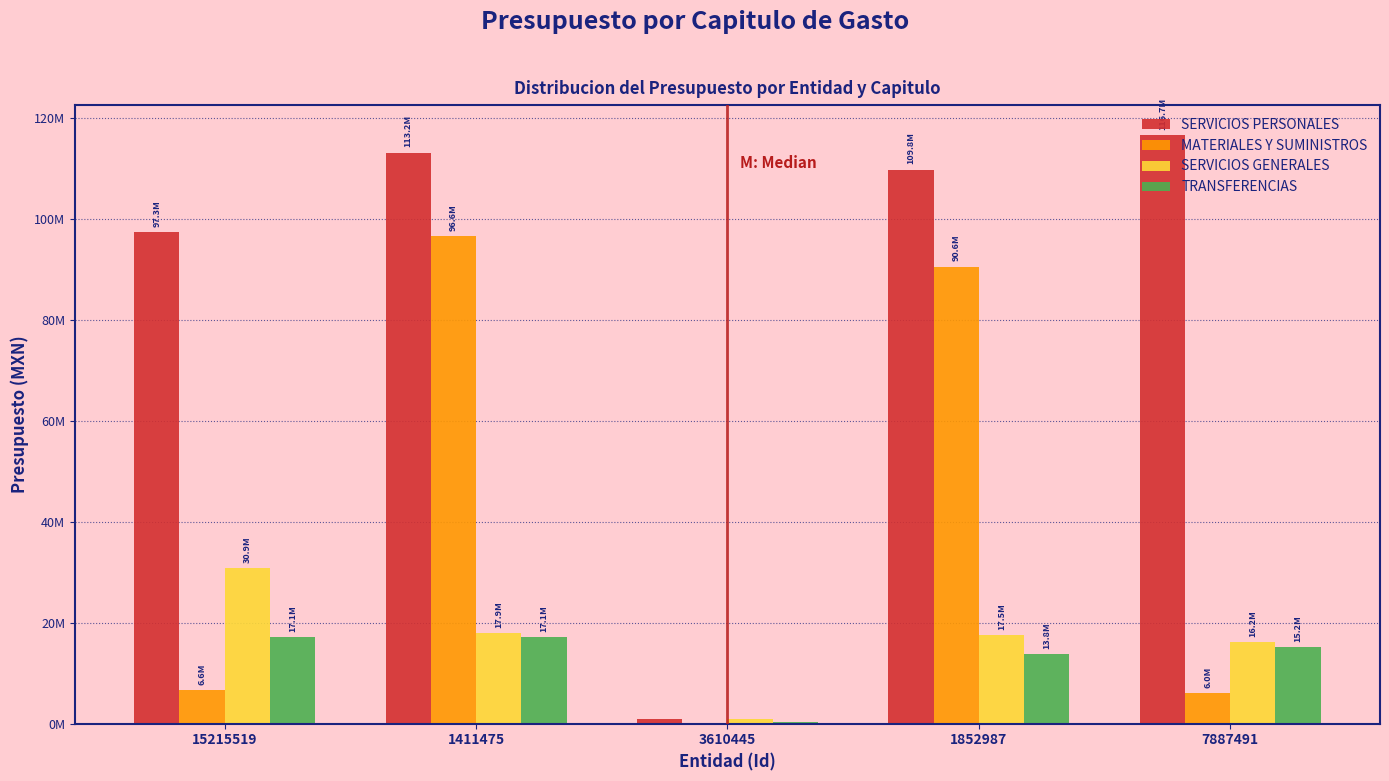

What are all the series names shown in the legend?

SERVICIOS PERSONALES, MATERIALES Y SUMINISTROS, SERVICIOS GENERALES, TRANSFERENCIAS